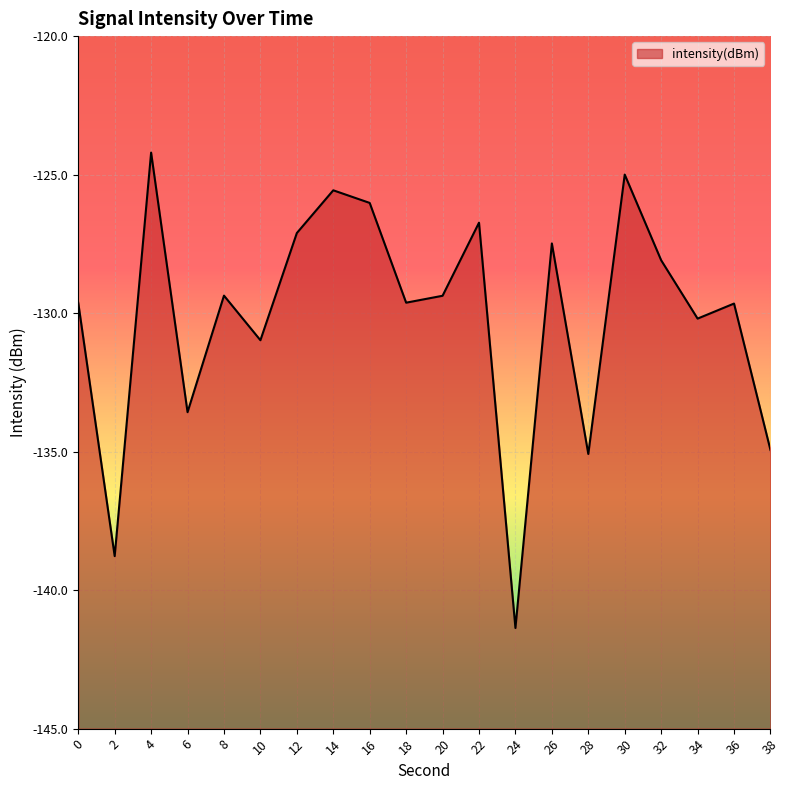

True or false: the data shows -129.6 at 18.

True